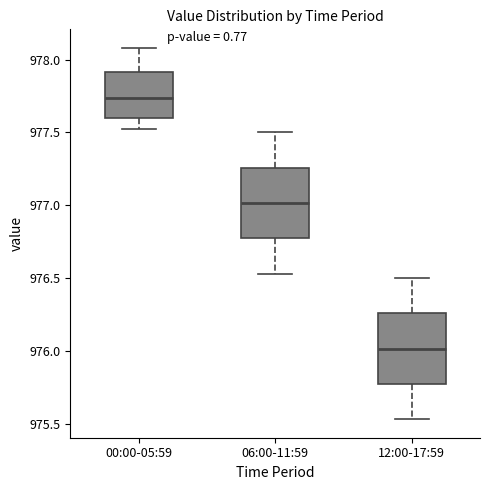

Reading left to right, read every box against the y-axis: the position of its median line, the range the box covers, and the ends of its whiskers. The values are not printed on the chart, so give them approximately, as read against the axis.

00:00-05:59: median 977.75, box 977.60 to 977.90, whiskers 977.50 to 978.10
06:00-11:59: median 977.00, box 976.75 to 977.25, whiskers 976.55 to 977.50
12:00-17:59: median 976.00, box 975.75 to 976.25, whiskers 975.55 to 976.50